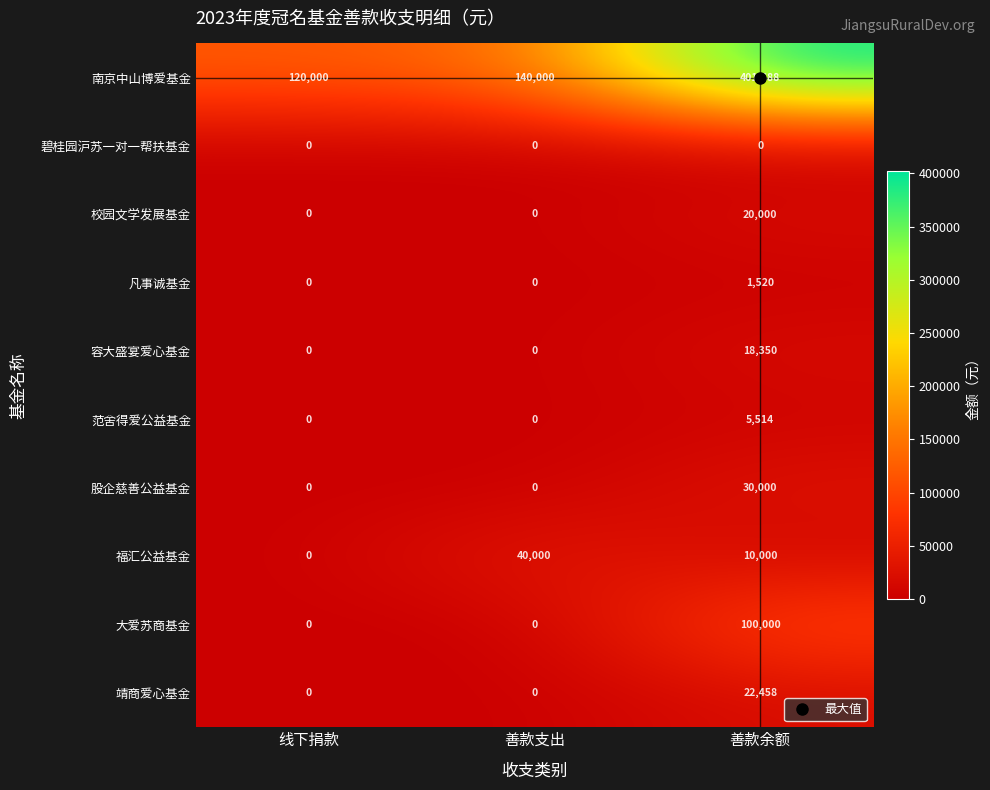

At how many categories does at least one series exceed 10466?

3